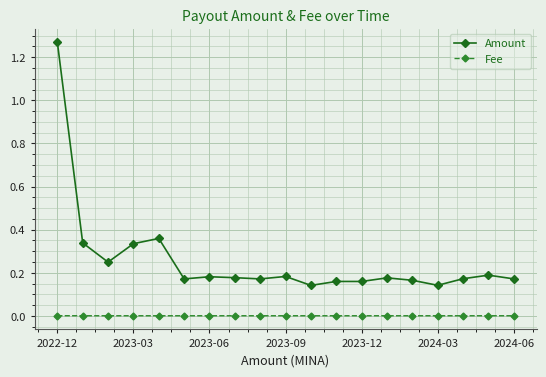

List the series in order of their overall mean, highest first.

Amount, Fee